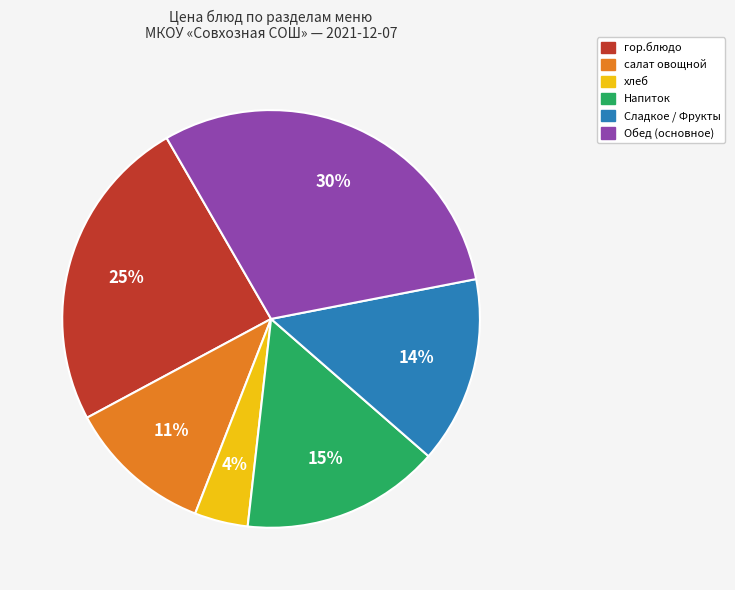

Does any single category account for the majority?

No